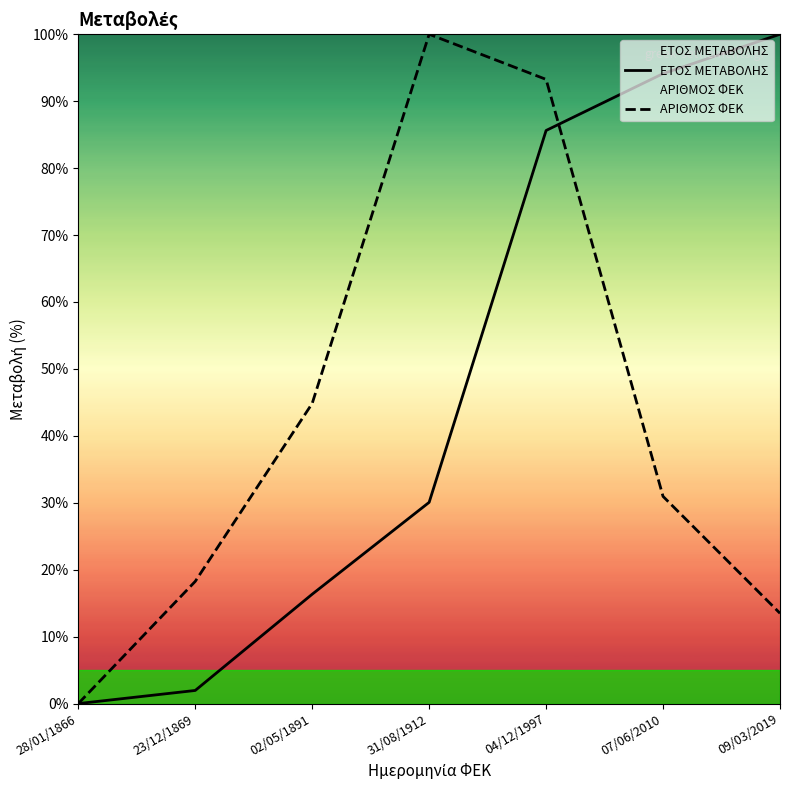

How many lines are shown in the chart?

2